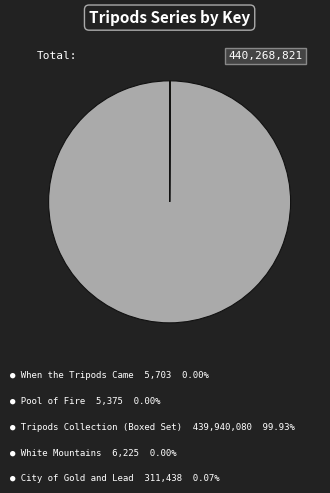

Does any single category account for the majority?

Yes